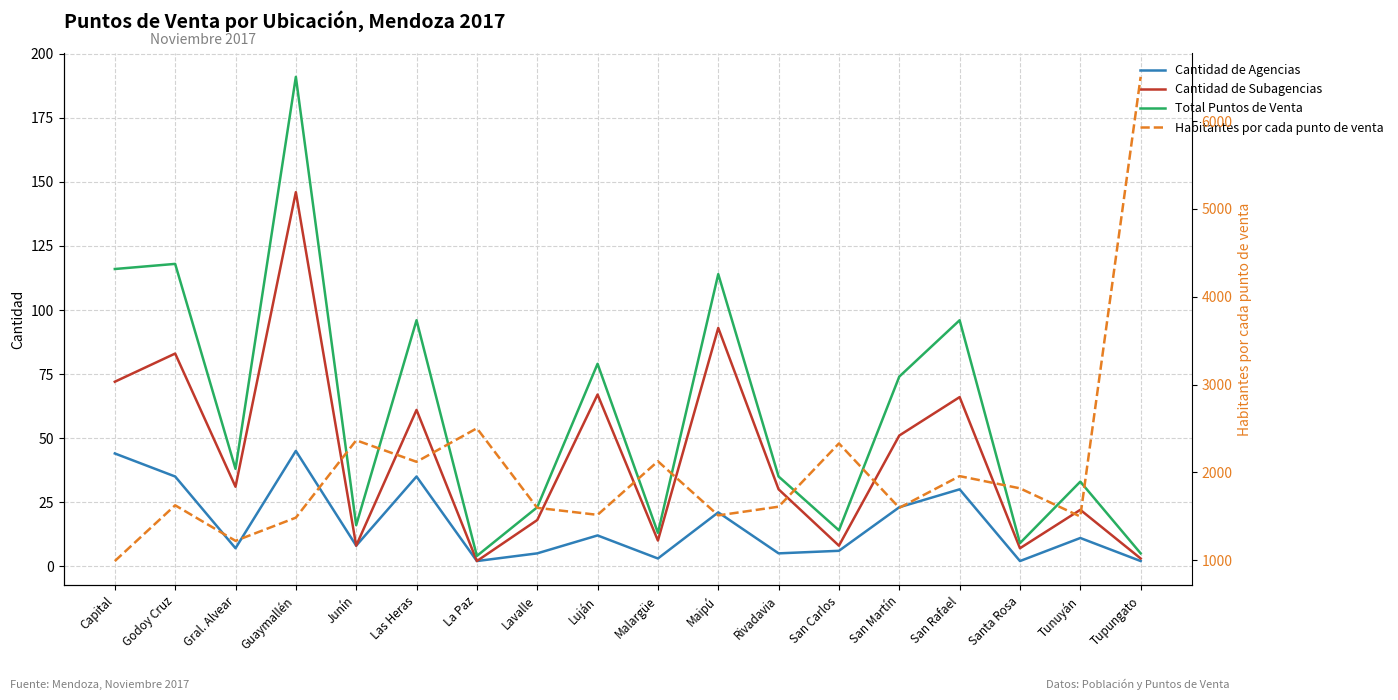

True or false: Habitantes por cada punto de venta and Total Puntos de Venta intersect in this chart.

False